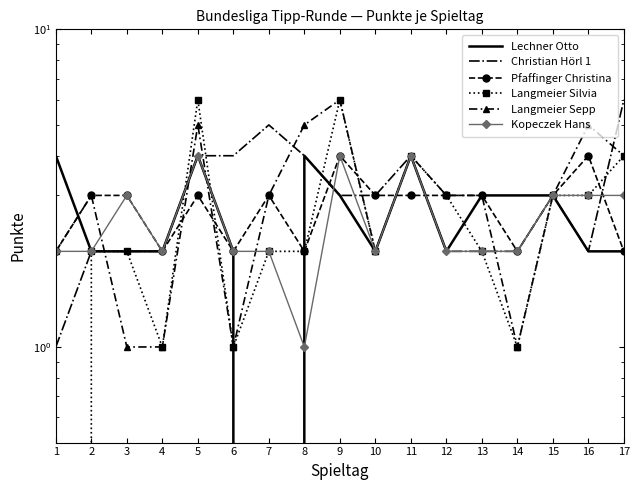

The Lechner Otto series shows 3 at 9. True or false?

True